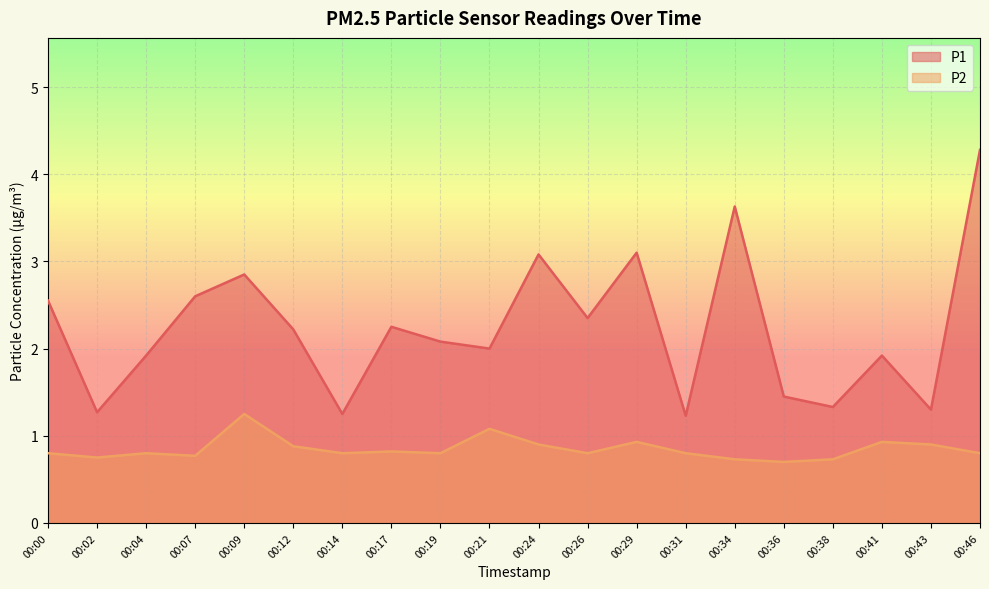

At which category does P2 reach its first local peak?

00:04